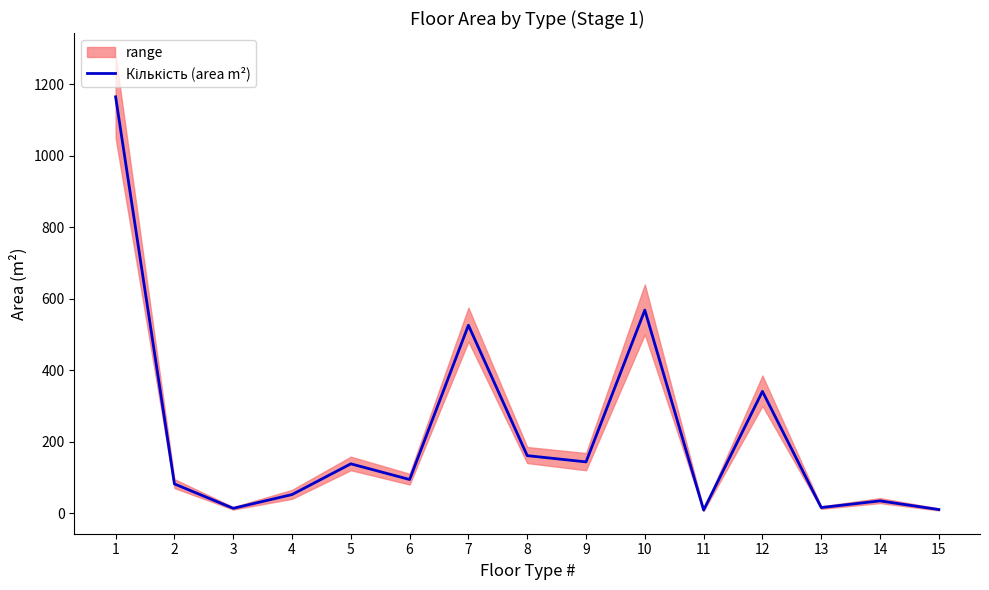

What is the ratio of the value at 10 to the value at 14?

16.6